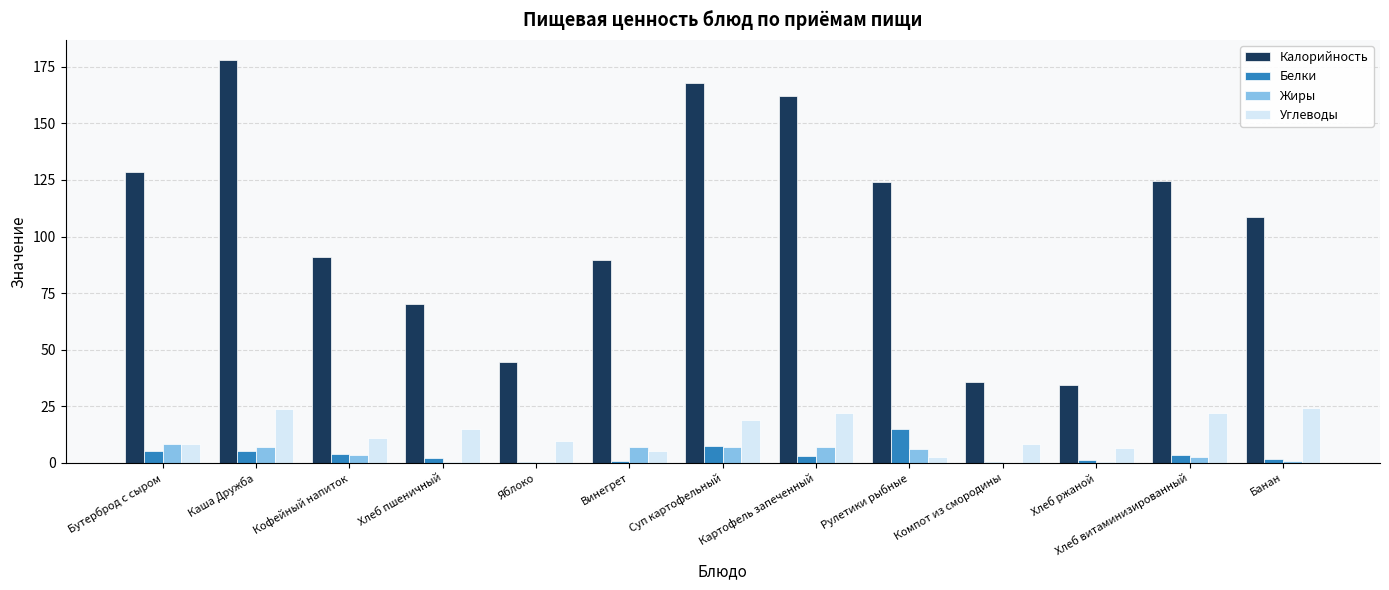

True or false: Калорийность has a value of 192.1 at Рулетики рыбные.

False